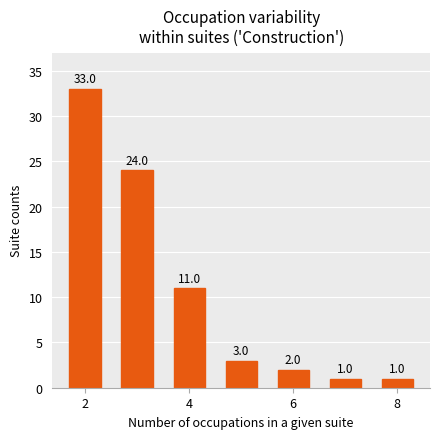

Does the chart contain any negative values?

No